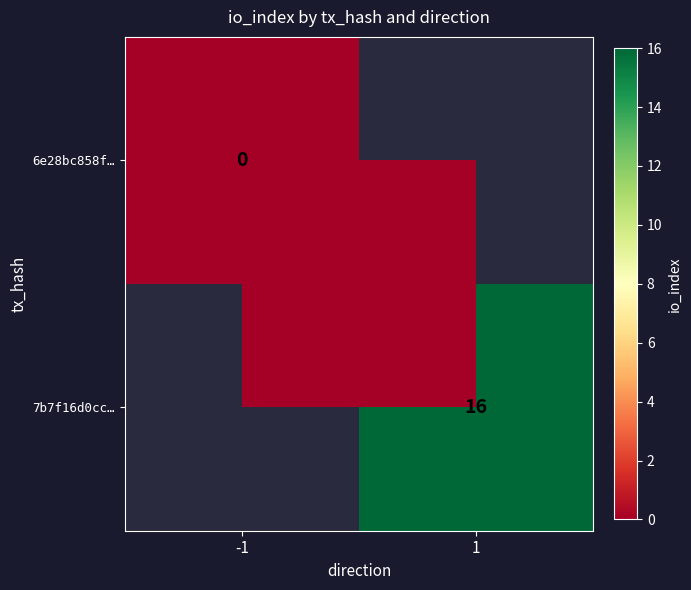

The 7b7f16d0cc… series shows 28 at 1. True or false?

False